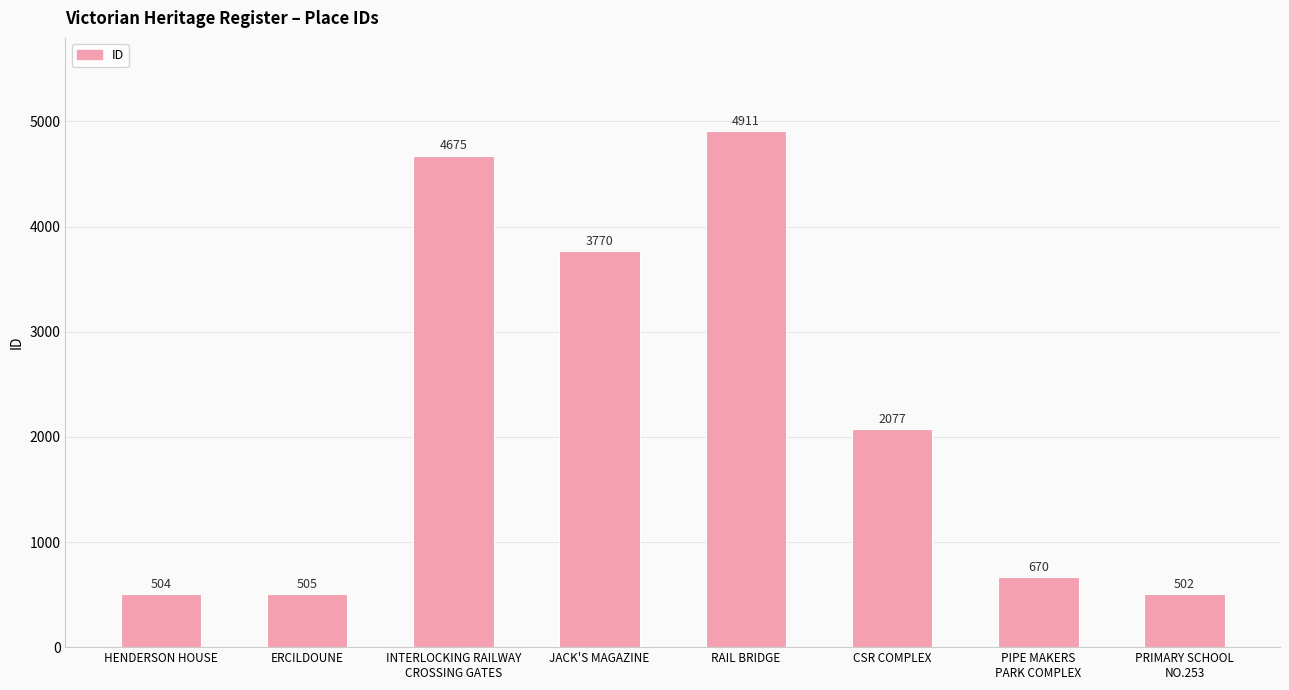

How many bars are there in total?

8